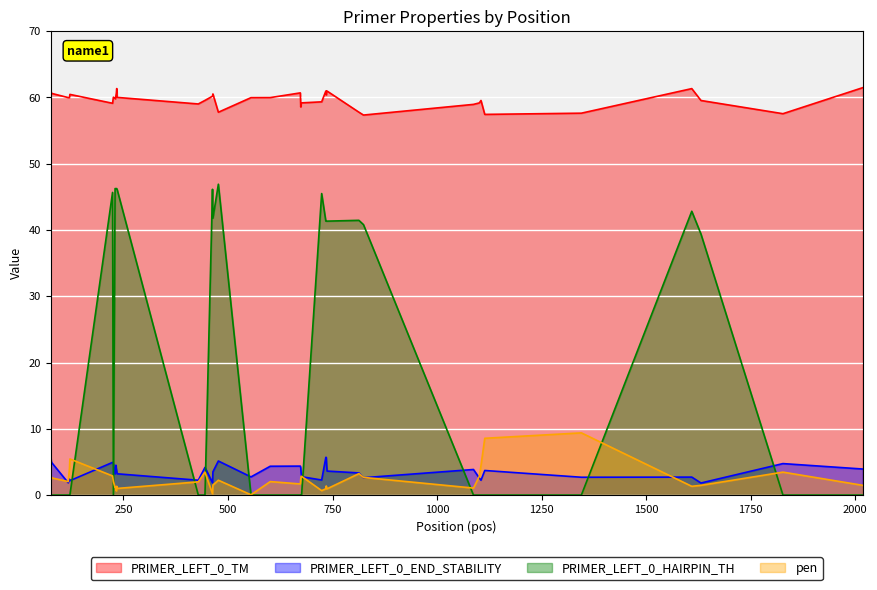

How many lines are shown in the chart?

4